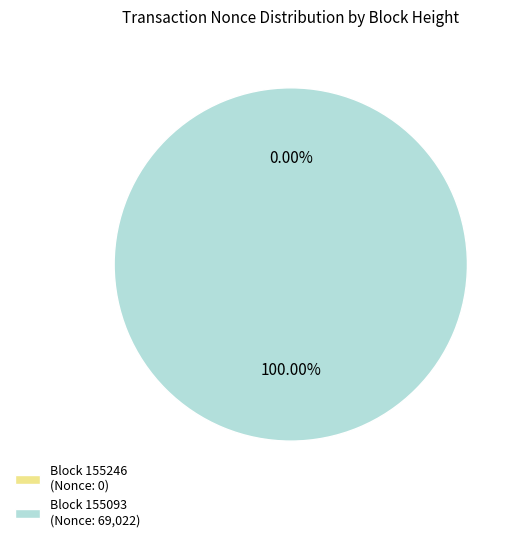

Count the number of slices in the pie.

2